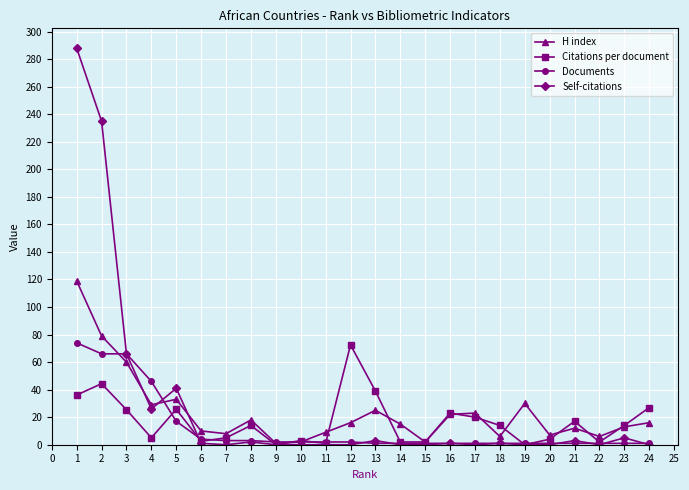

At which label does H index first exceed 16?

1